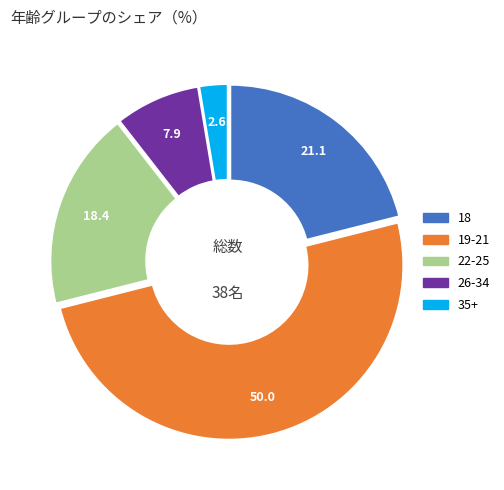

Count the number of slices in the pie.

5